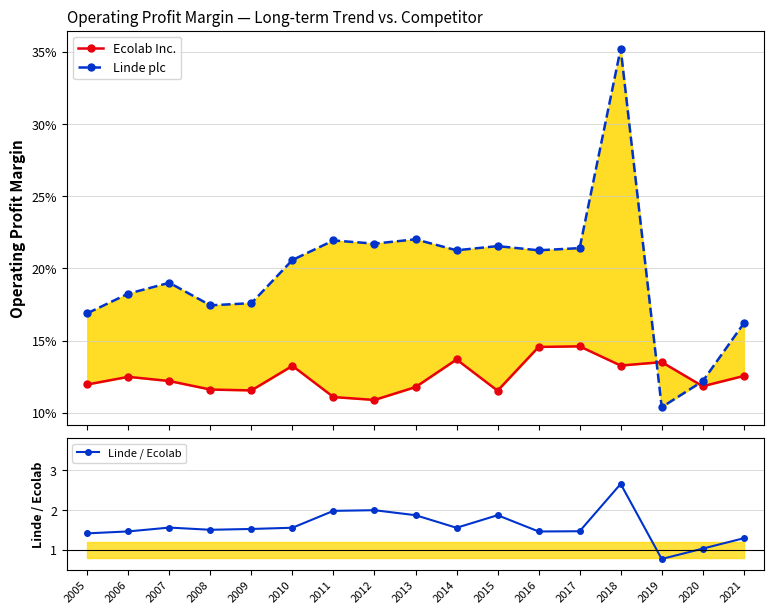

Between 2011 and 2020, which series saw the biggest shift?

Linde / Ecolab